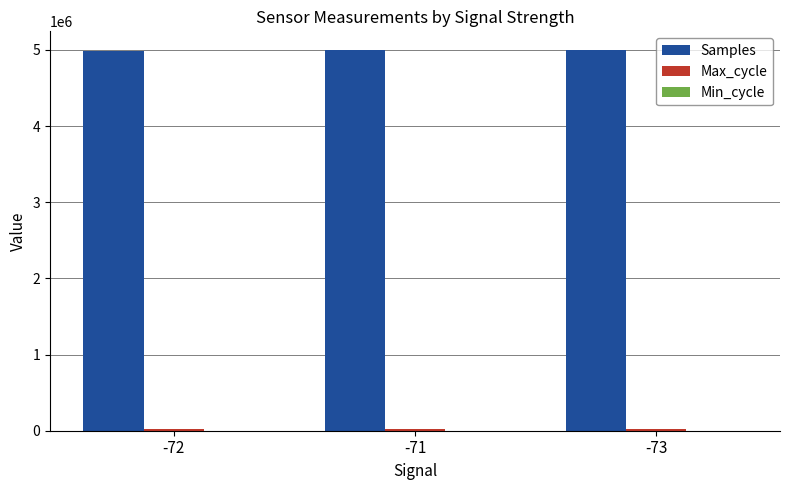

What is the sum of all Samples values?

14976914